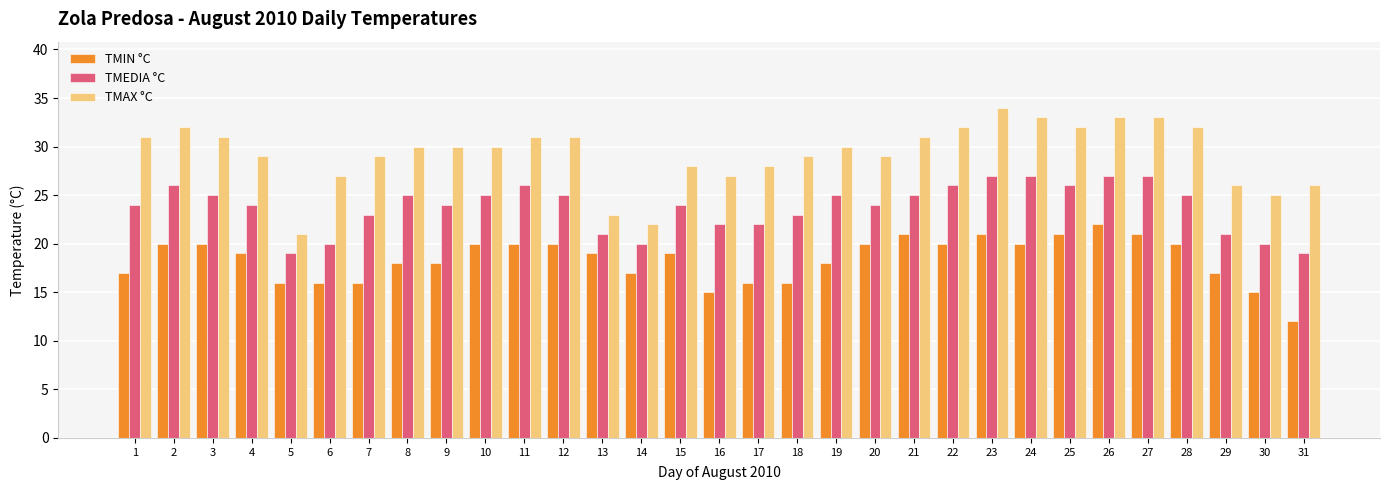

The TMAX °C series shows 46 at 29. True or false?

False